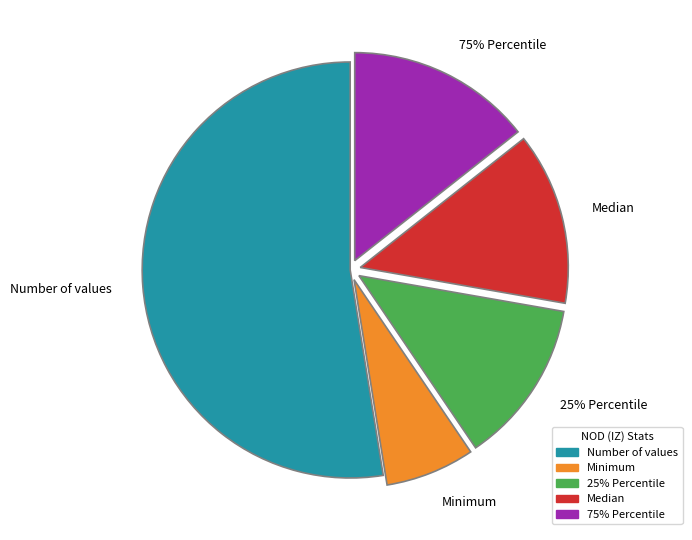

Rank the series by their maximum value, from highest to lowest.

Number of values, 75% Percentile, Median, 25% Percentile, Minimum